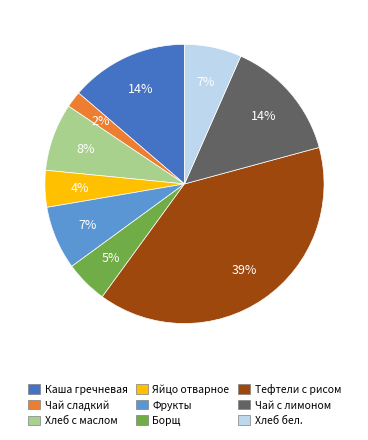

True or false: Яйцо отварное accounts for 4% of the total.

True